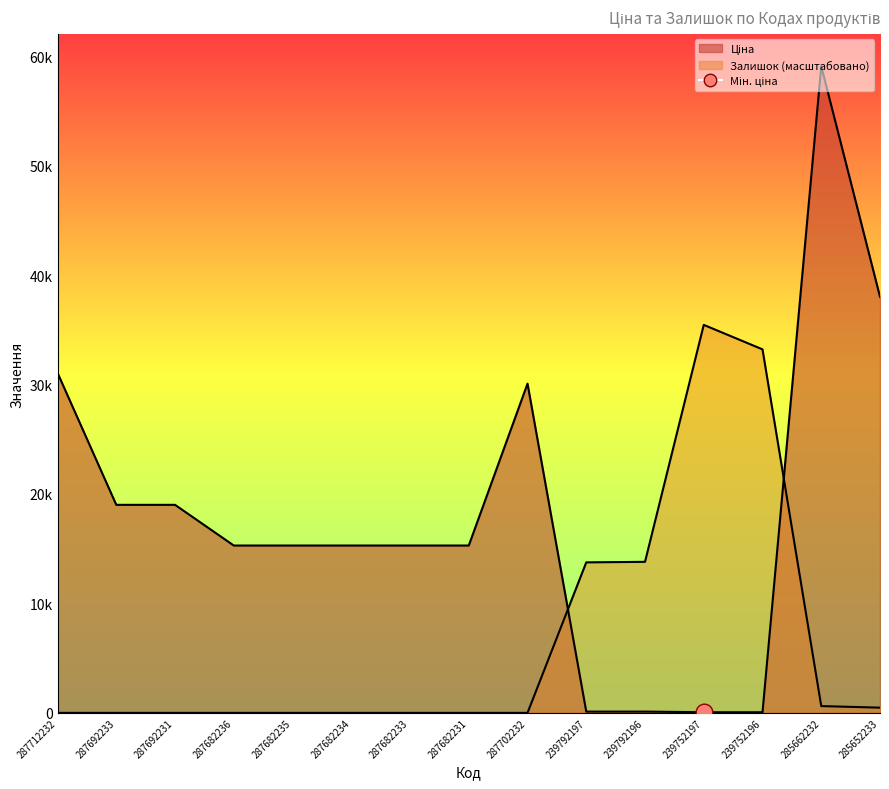

Which category has the lowest value across all series?

287712232